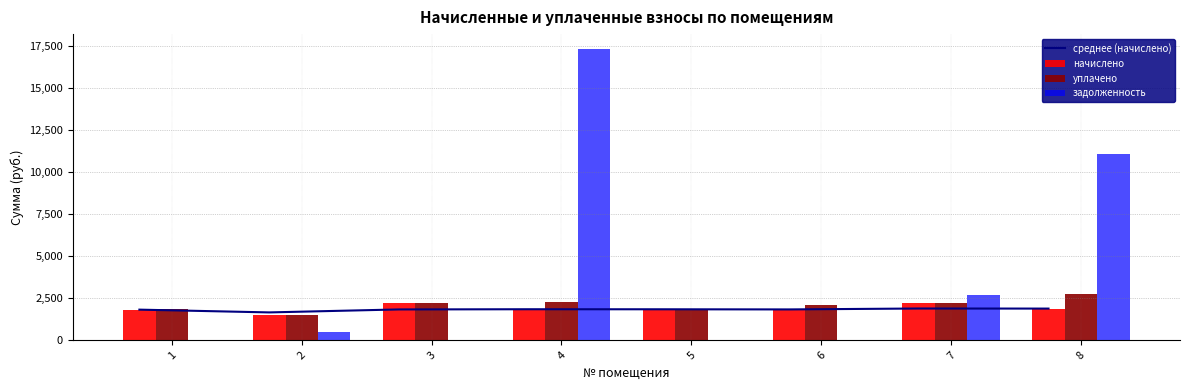

At which category is the sum across all series the highest?

4